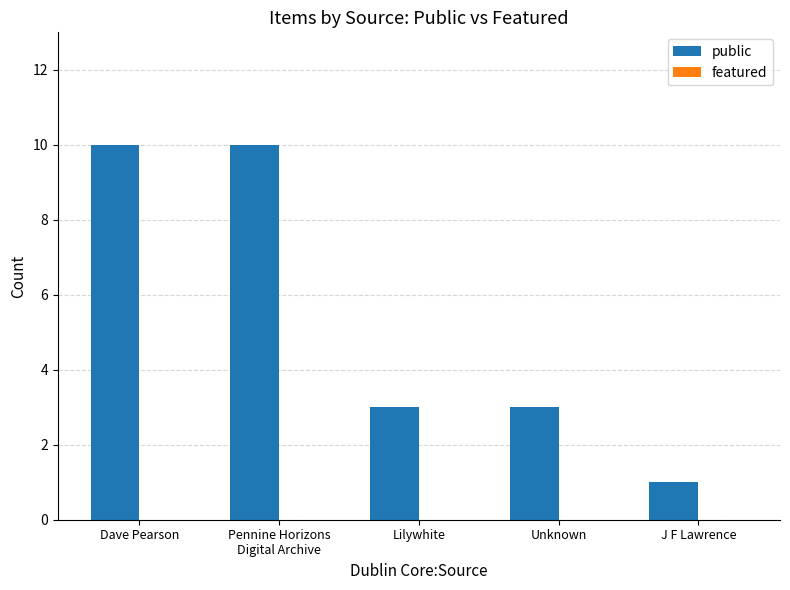

What is the ratio of the value at Lilywhite to the value at Dave Pearson?

0.3